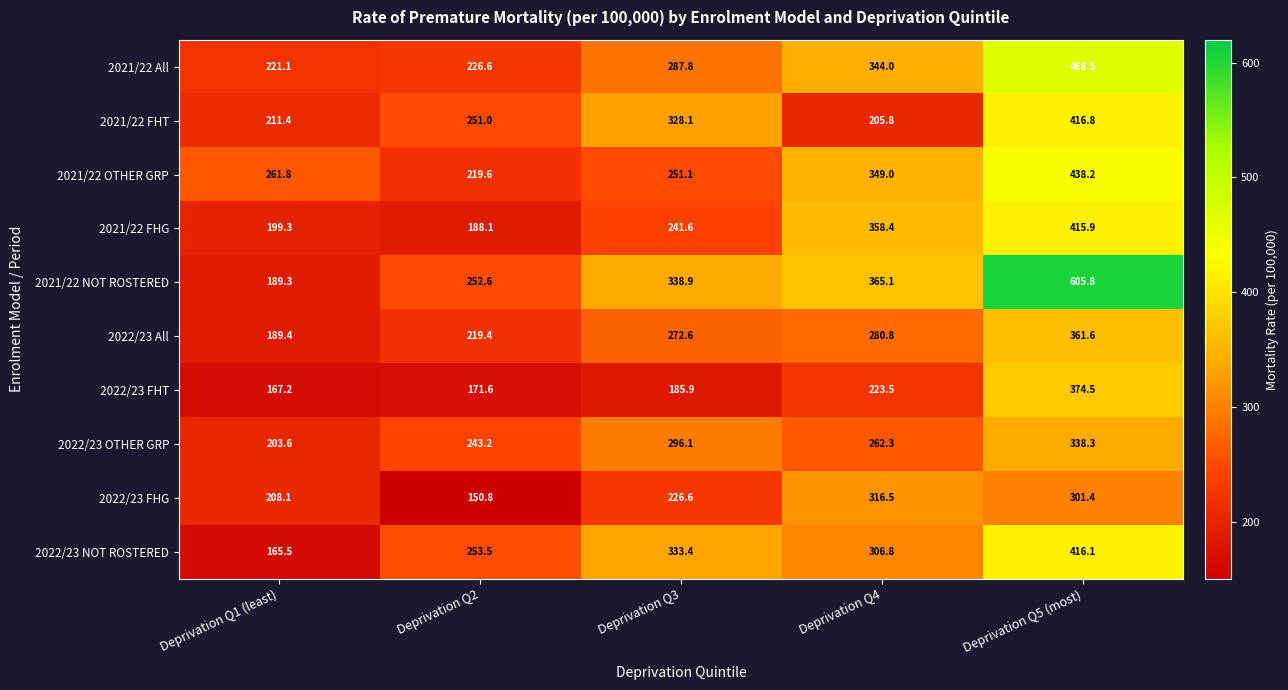

What is the difference between the maximum and second lowest values in the 2021/22 All series?

241.9